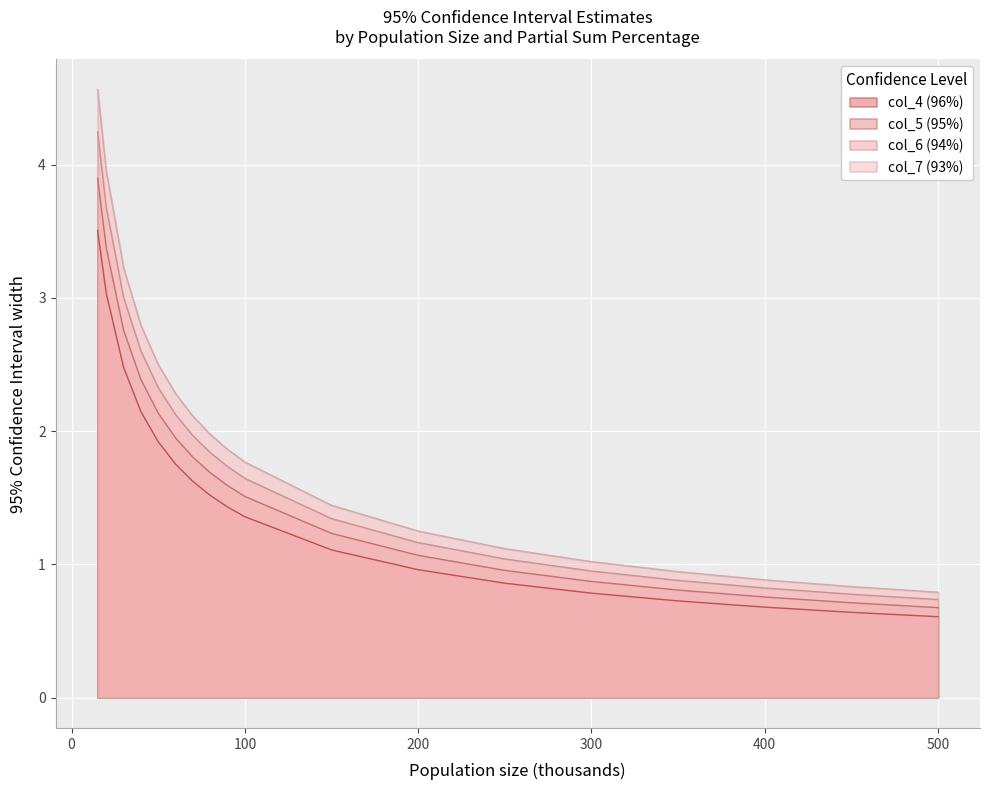

What is the difference between the second highest and minimum values in the col_7 (93%) series?

3.2